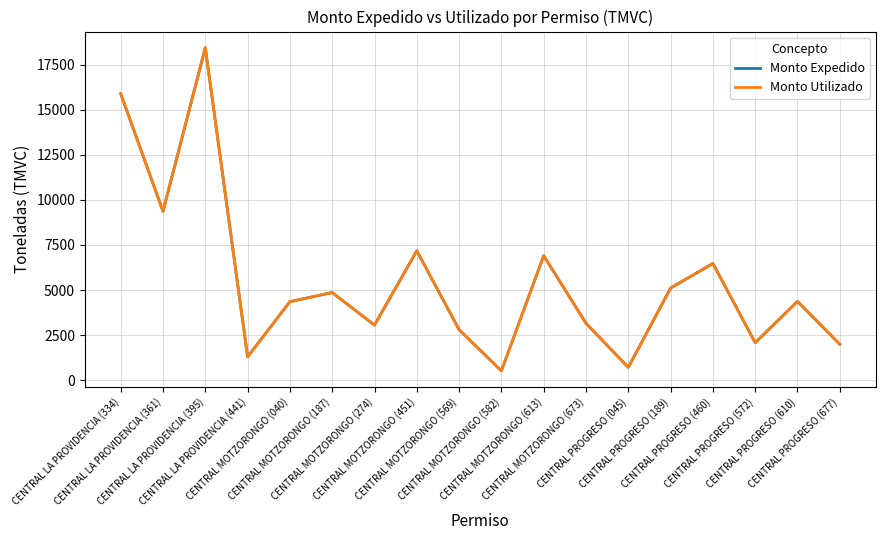

Which series has the widest spread of values?

Monto Expedido